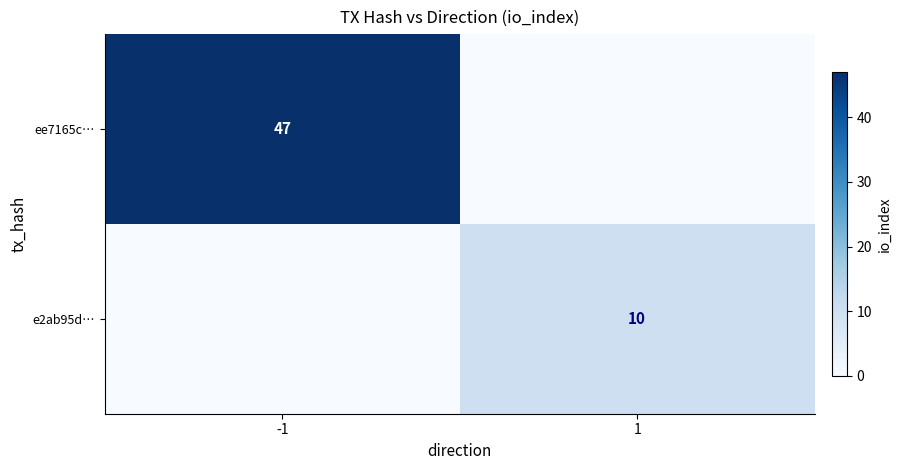

Is it true that e2ab95d… equals 5 at 1?

False